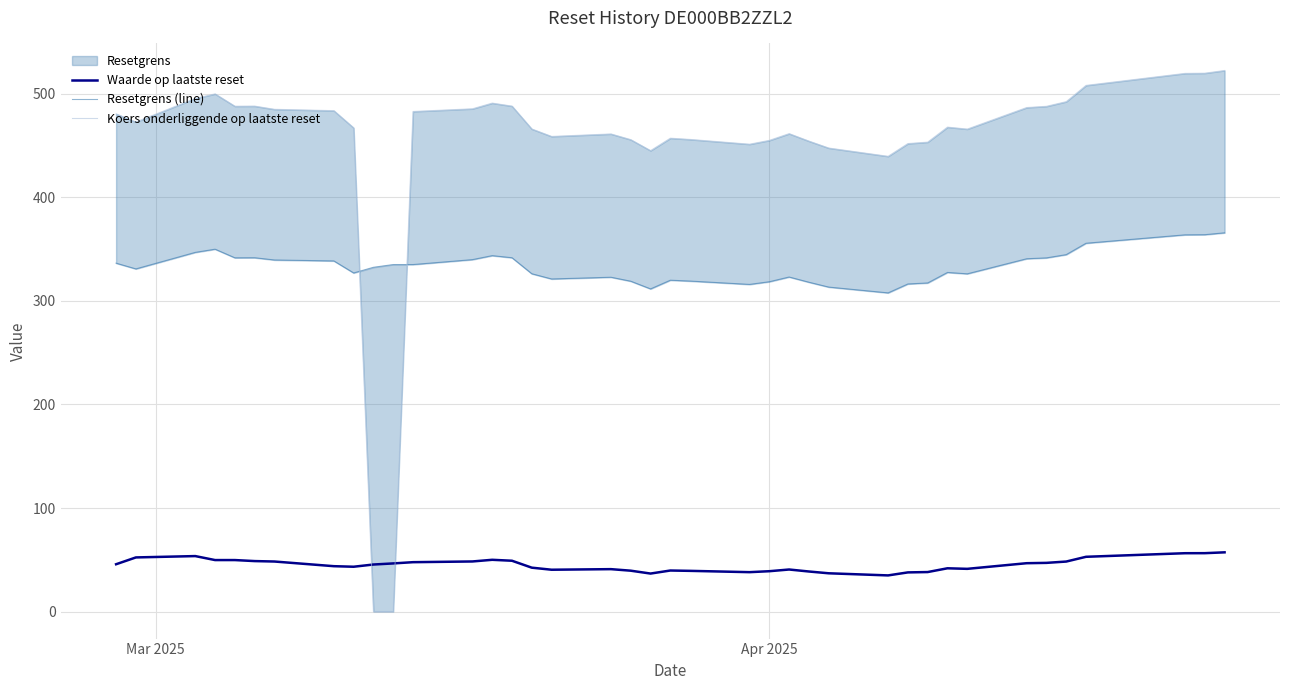

List the series in order of their peak value, lowest first.

Waarde op laatste reset, Resetgrens (line), Koers onderliggende op laatste reset